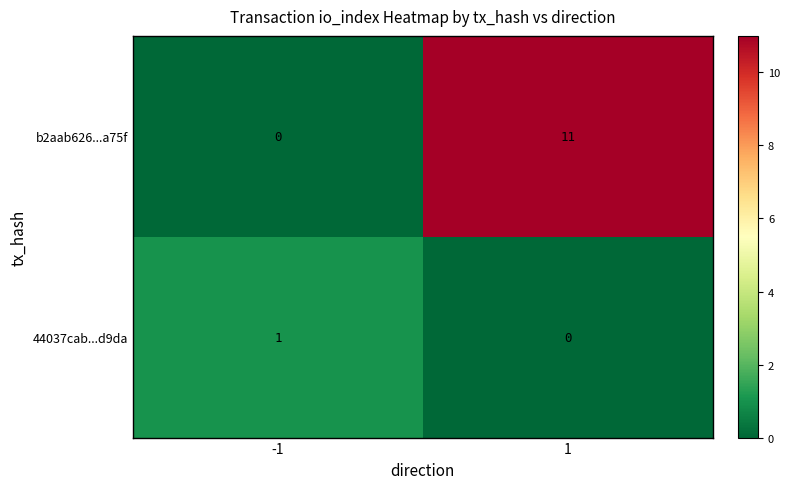

The value of b2aab626...a75f at -1 is -6. True or false?

False